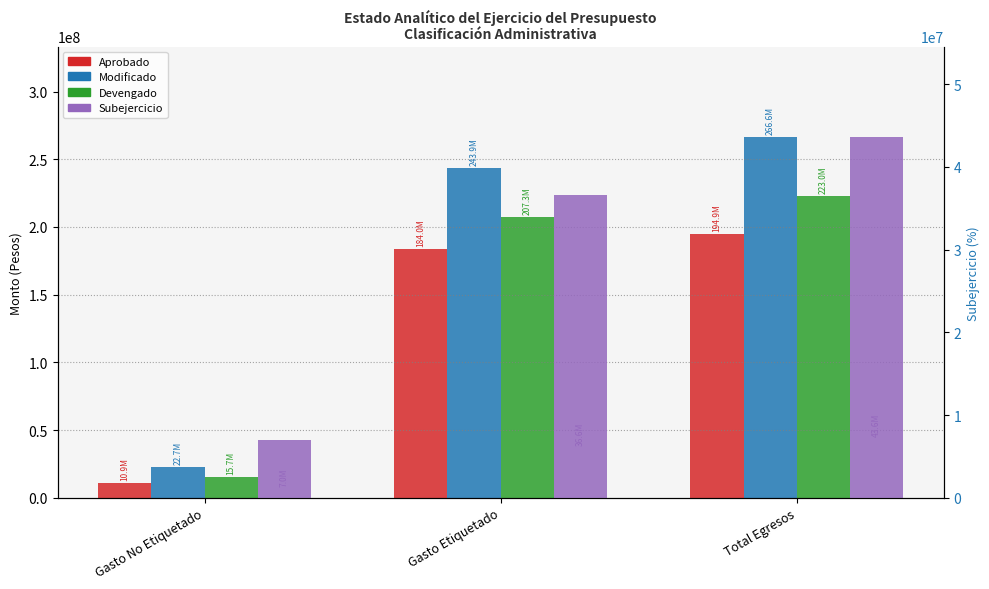

What are all the series names shown in the legend?

Aprobado, Modificado, Devengado, Subejercicio